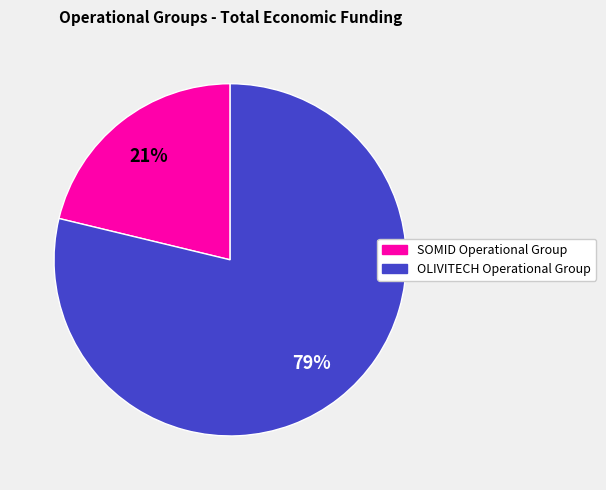

What is the smallest slice in the pie chart?

SOMID Operational Group